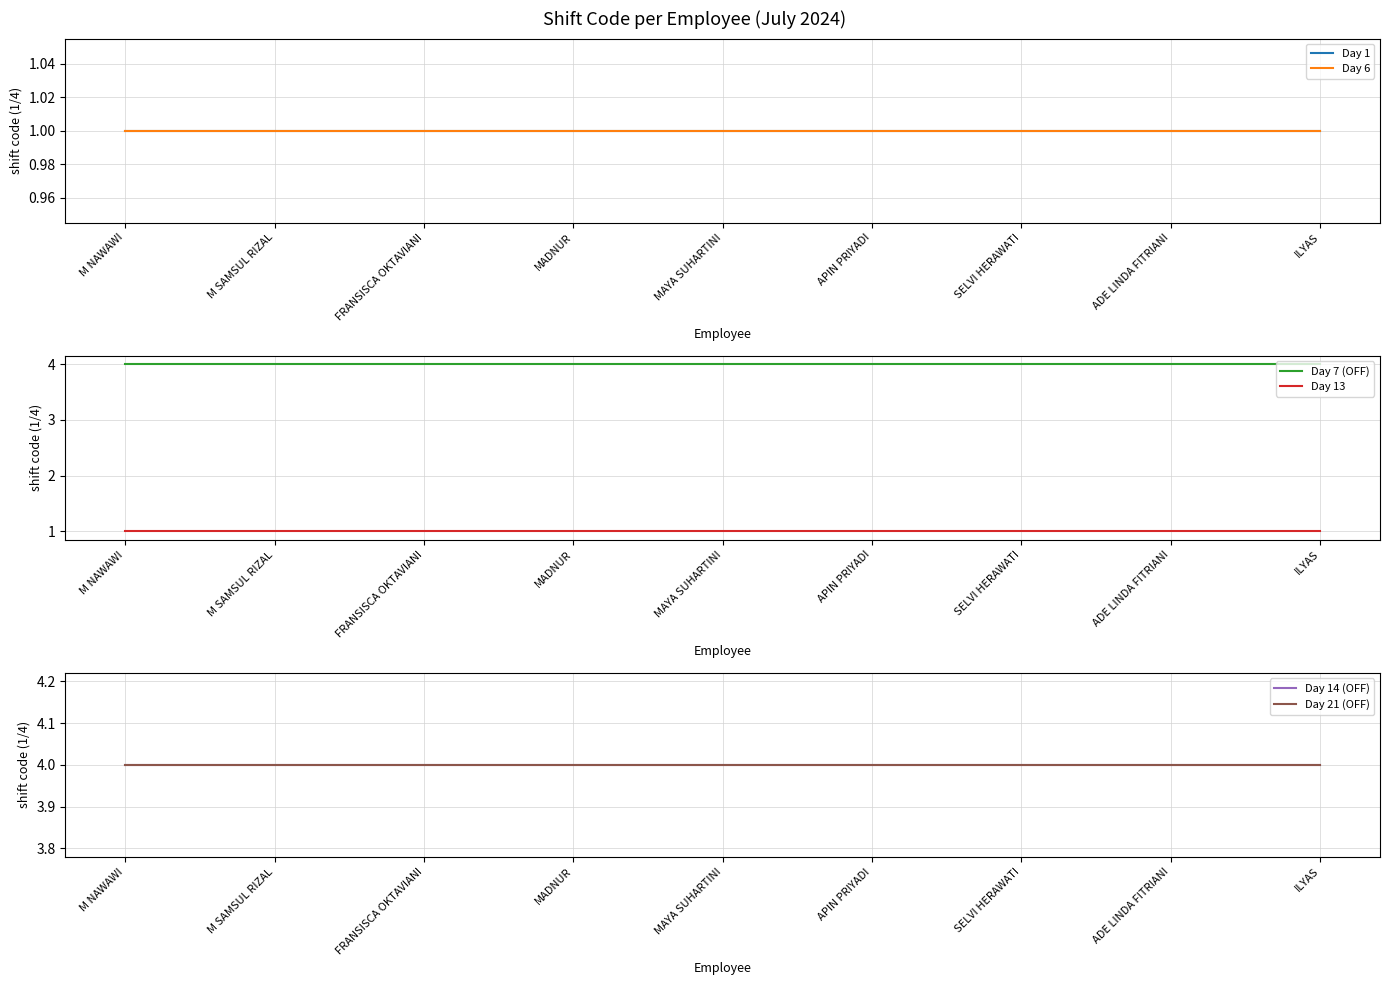

Does the chart display data point markers on the line(s)?

No